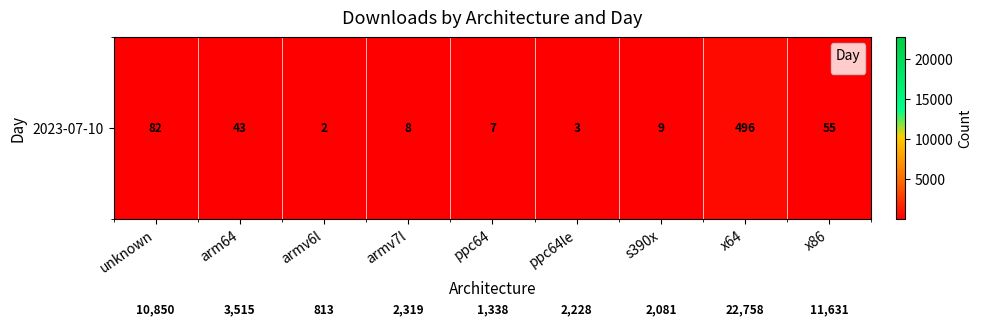

What is the spread (max minus min) of values at arm64?

3472